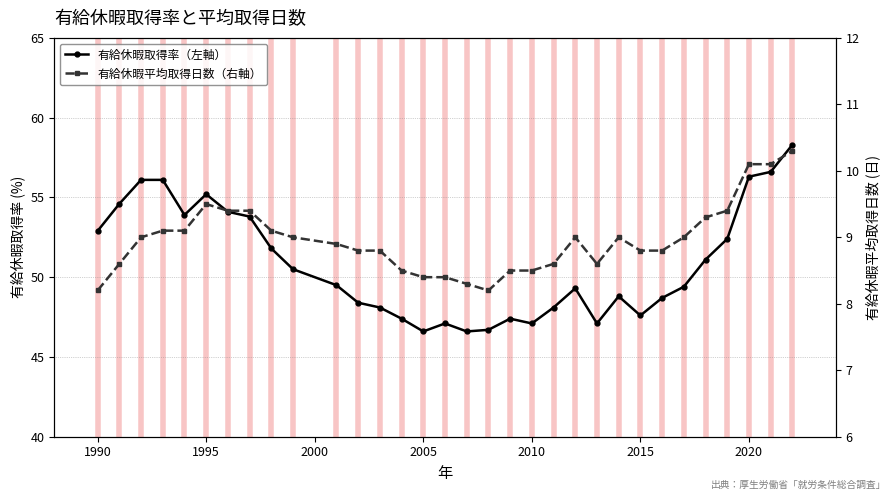

Reading left to right, transcribe all the data shown in this chart.

有給休暇取得率（左軸）: 52.9	54.6	56.1	56.1	53.9	55.2	54.1	53.8	51.8	50.5	49.5	48.4	48.1	47.4	46.6	47.1	46.6	46.7	47.4	47.1	48.1	49.3	47.1	48.8	47.6	48.7	49.4	51.1	52.4	56.3	56.6	58.3
有給休暇平均取得日数（右軸）: 8.2	8.6	9.0	9.1	9.1	9.5	9.4	9.4	9.1	9.0	8.9	8.8	8.8	8.5	8.4	8.4	8.3	8.2	8.5	8.5	8.6	9.0	8.6	9.0	8.8	8.8	9.0	9.3	9.4	10.1	10.1	10.3